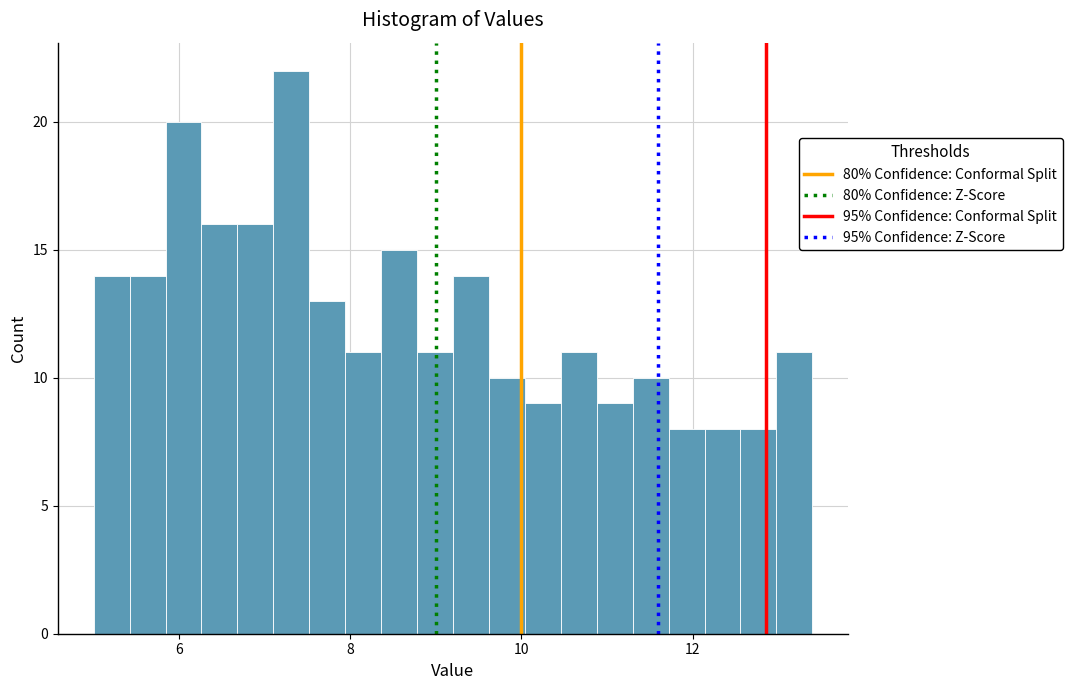

Read against the x-axis, roughly where is the centre of the tallest bar?

7.4